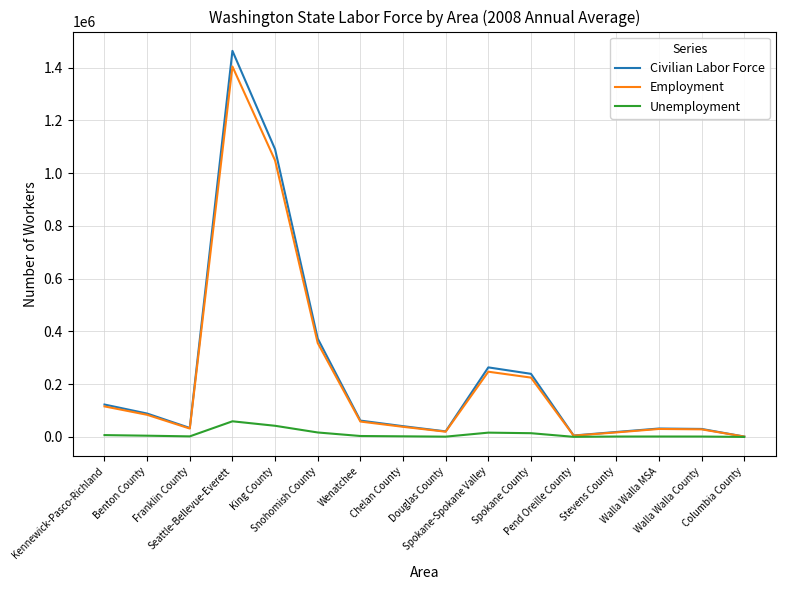

What is the maximum value for Civilian Labor Force?

1463571